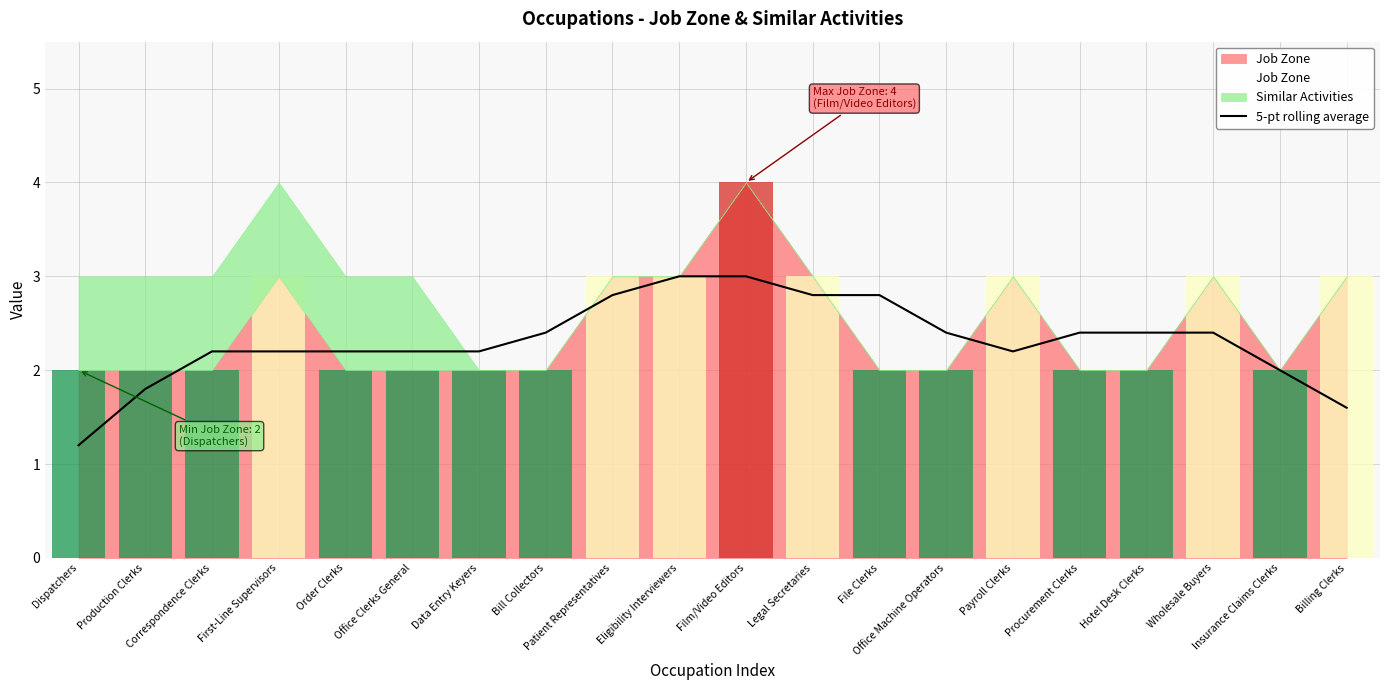

How many data points are less than 2?

3